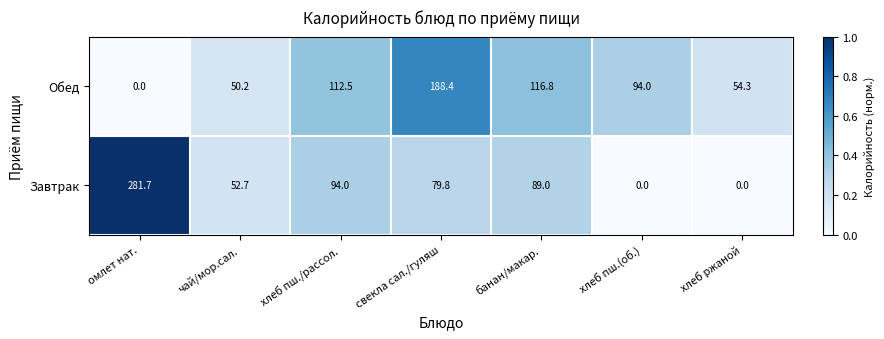

At how many categories does at least one series exceed 0?

7